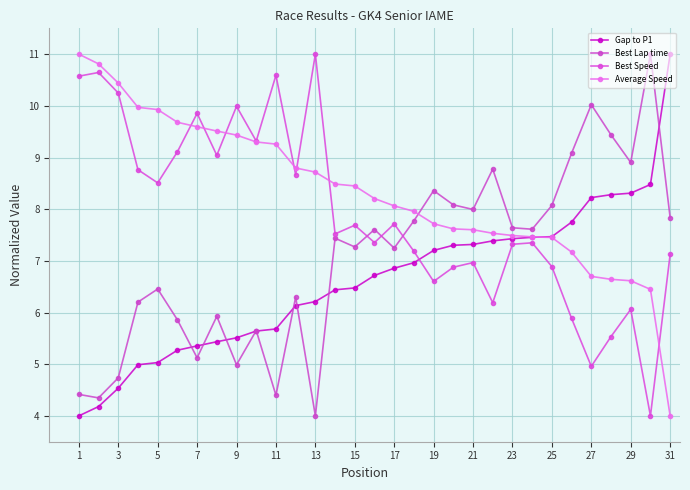

Is this an area chart (filled region under the line)?

No